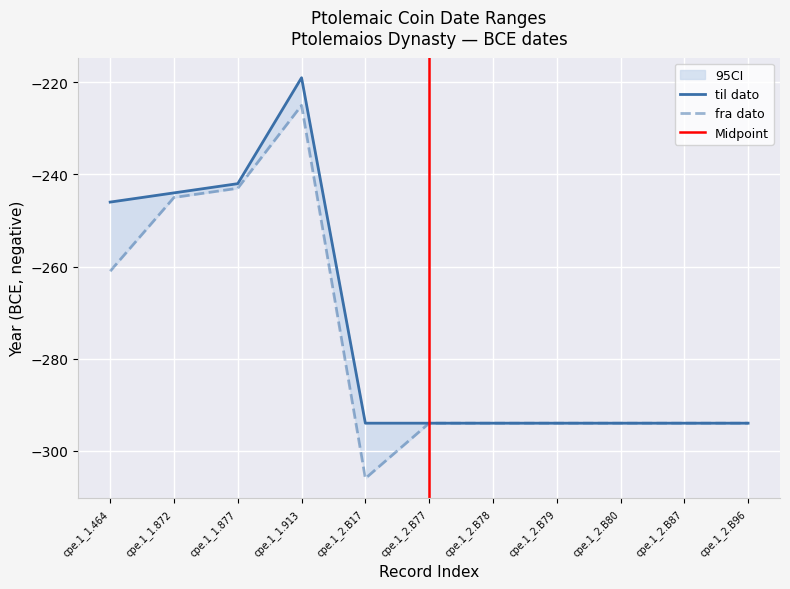

What is the value of the til dato point at the 11th from the left?

-294